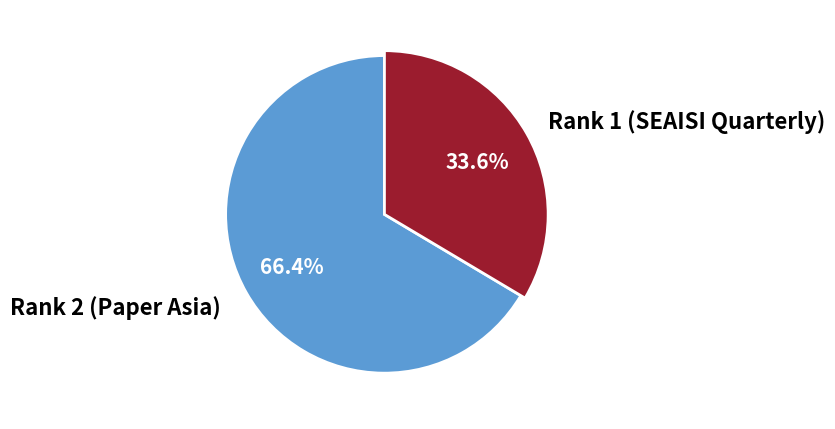

To the nearest percent, what is the difference between the largest and smallest slice percentages?

33%